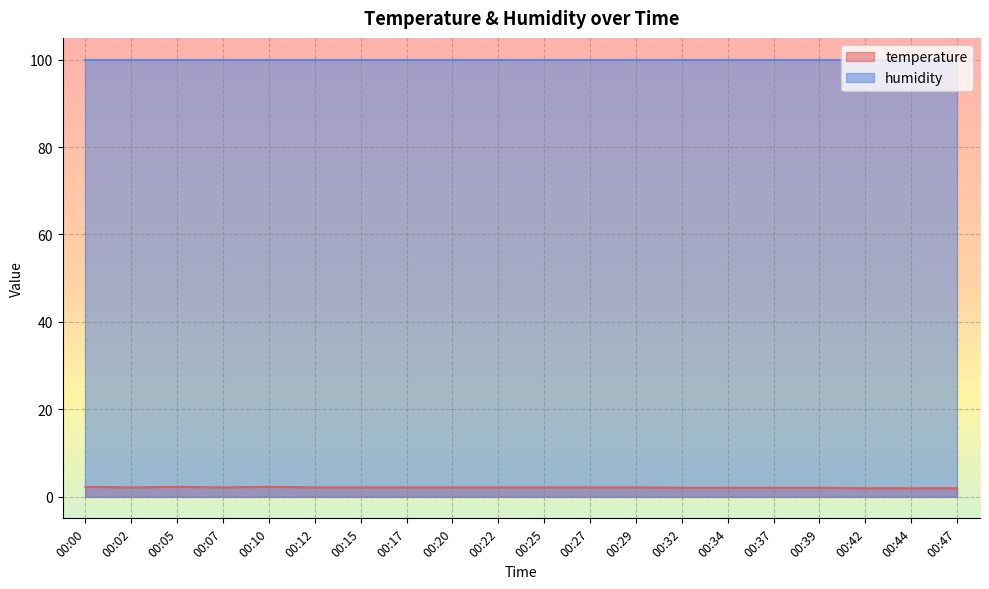

Which category has the highest value across all series?

00:00